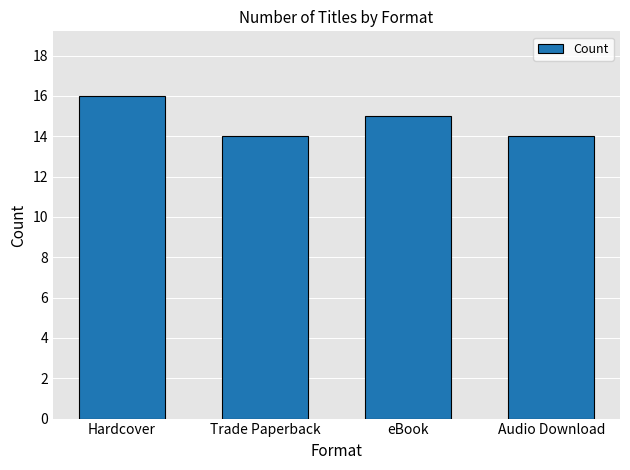

How many data points are less than 15?

2